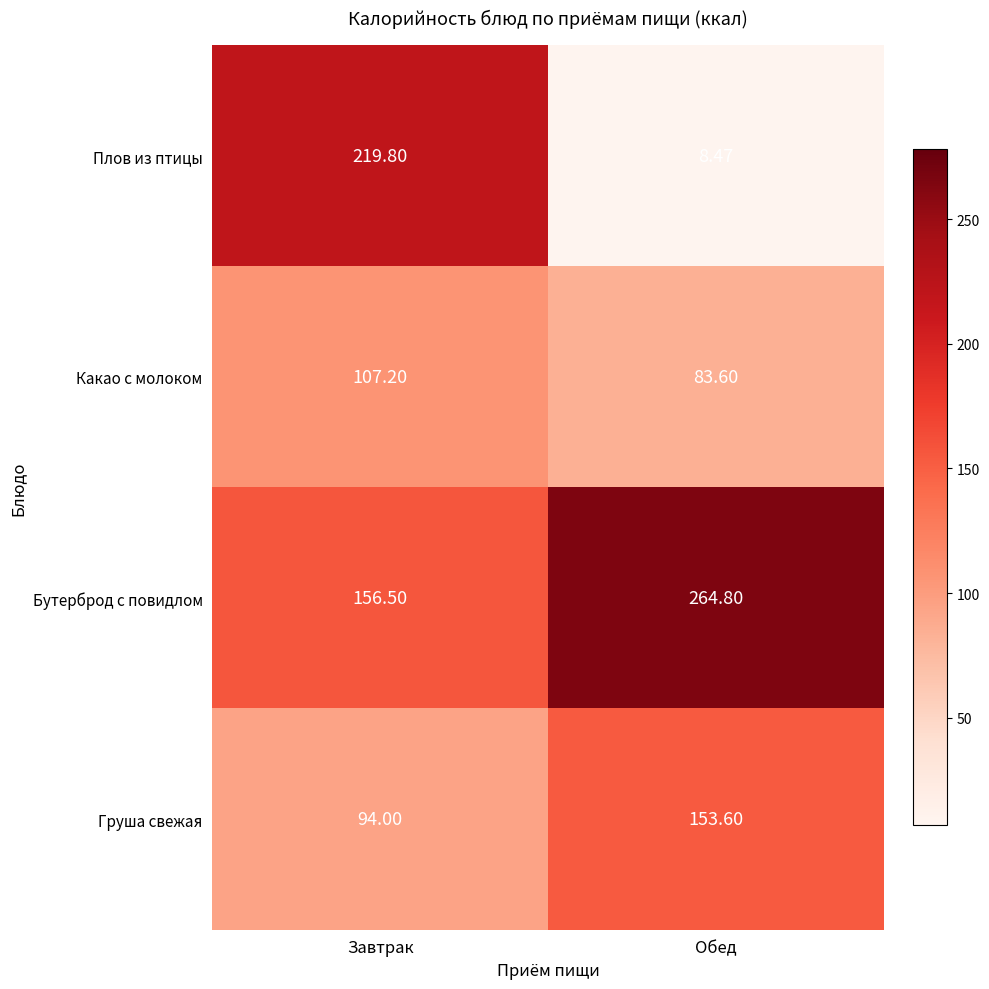

Which series changed the most between Завтрак and Обед?

Плов из птицы